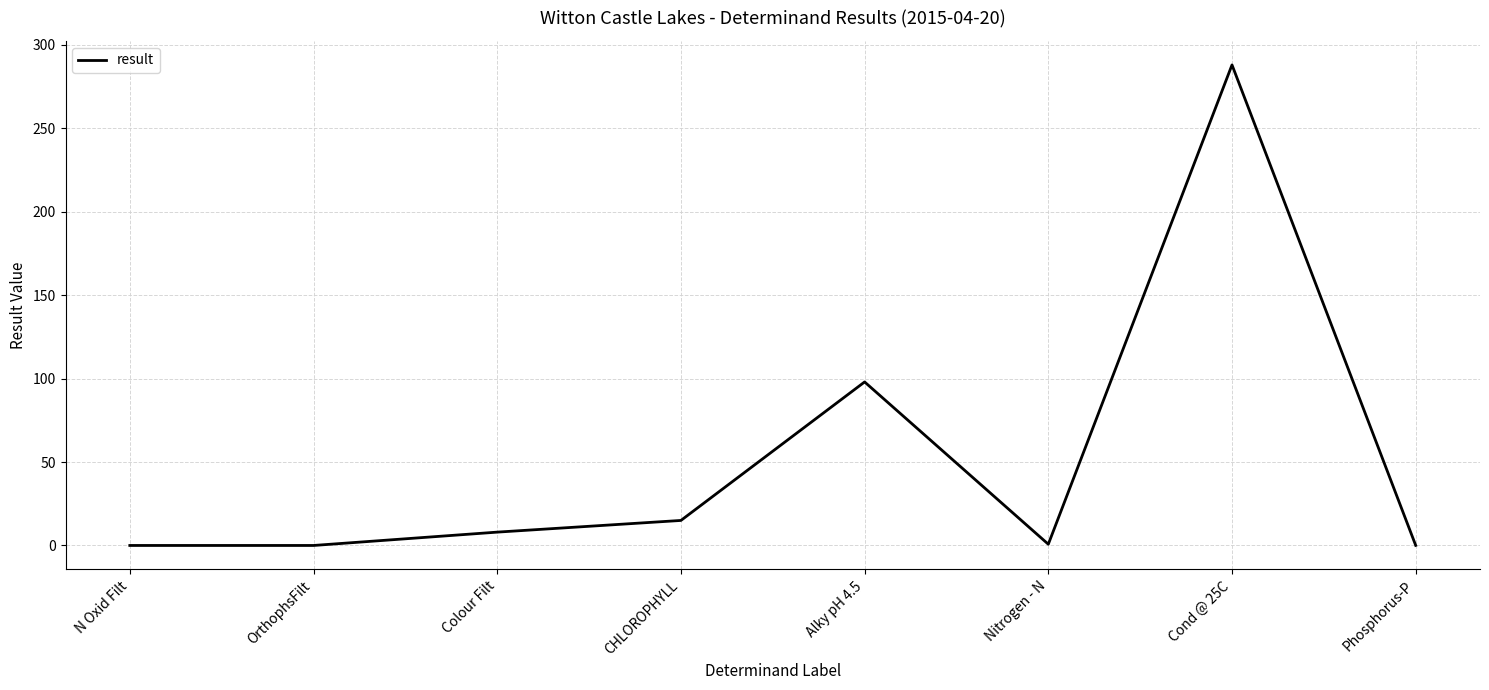

What is the change in value from OrthophsFilt to Alky pH 4.5?

+98.0